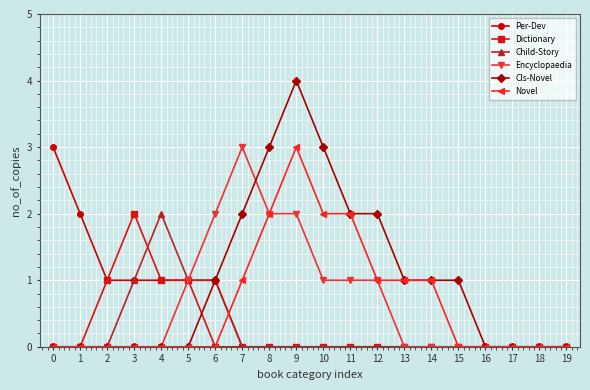

How many lines are shown in the chart?

6